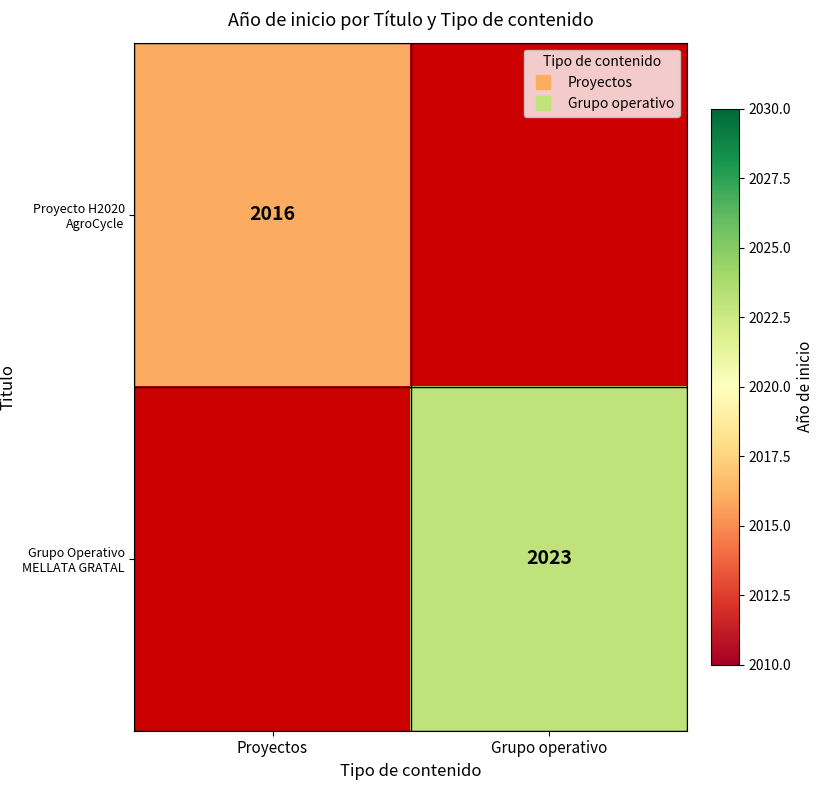

What is the difference between the Proyecto H2020 AgroCycle values at Proyectos and Grupo operativo?

2016